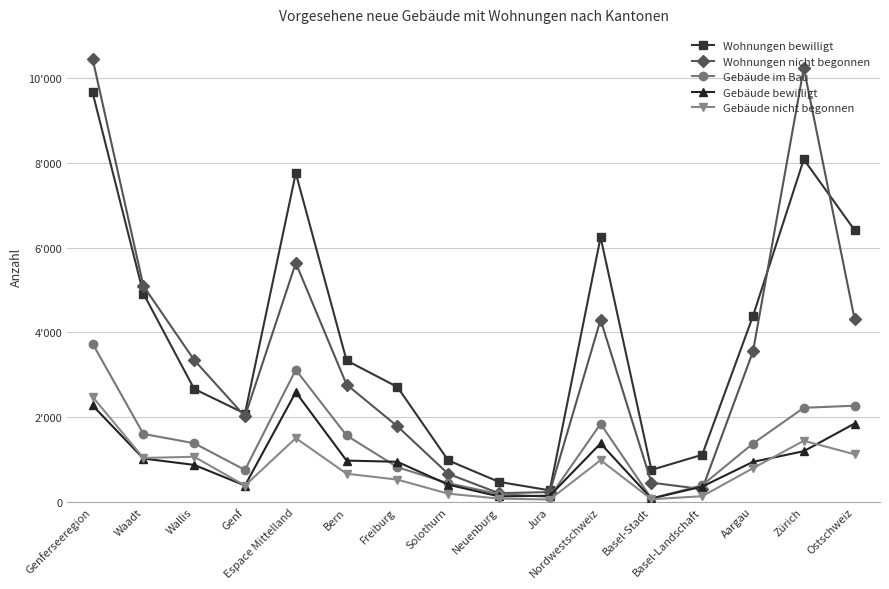

What is the maximum value for Wohnungen bewilligt?

9665